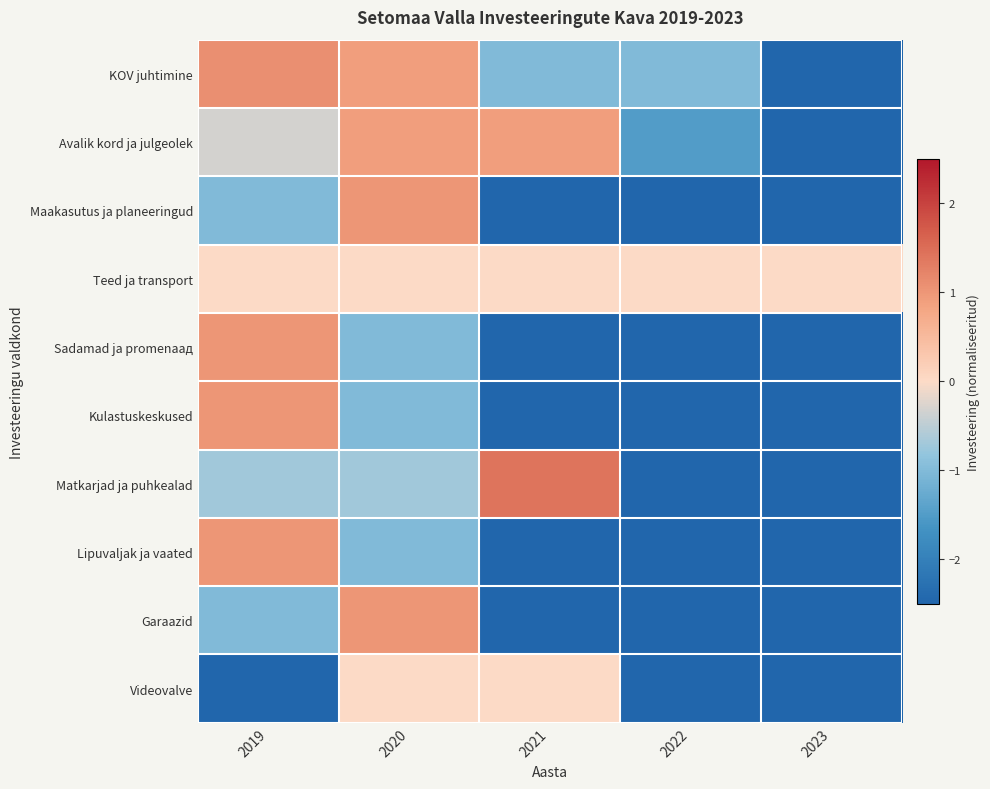

How many data points does each series have?

5